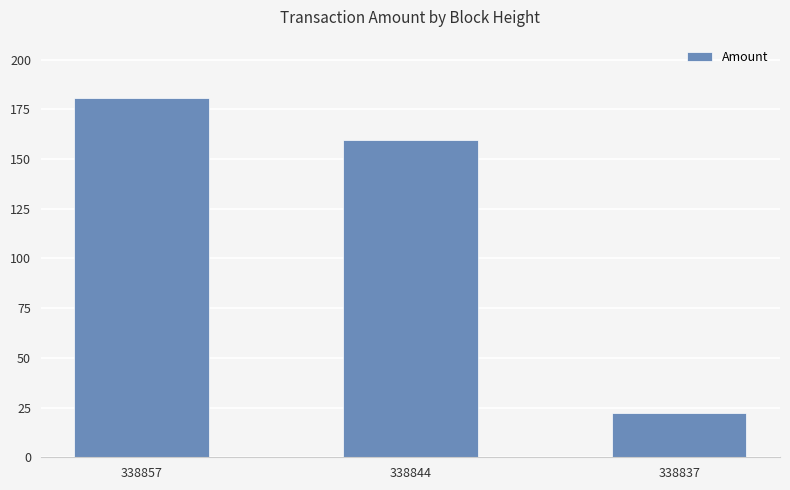

What is the sum of all values?

362.5